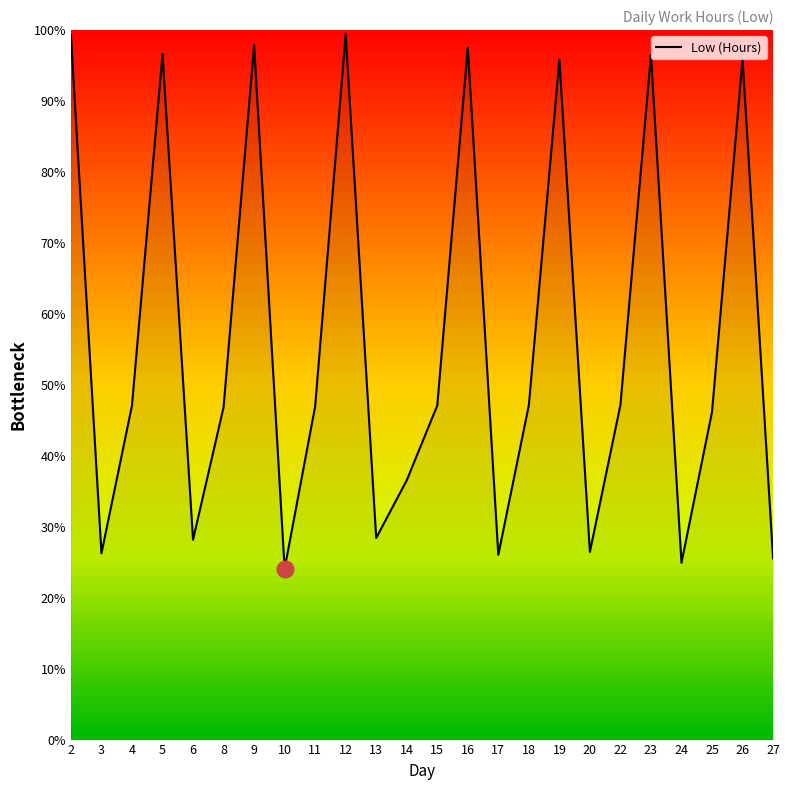

The value at 25 is 46.2. True or false?

True